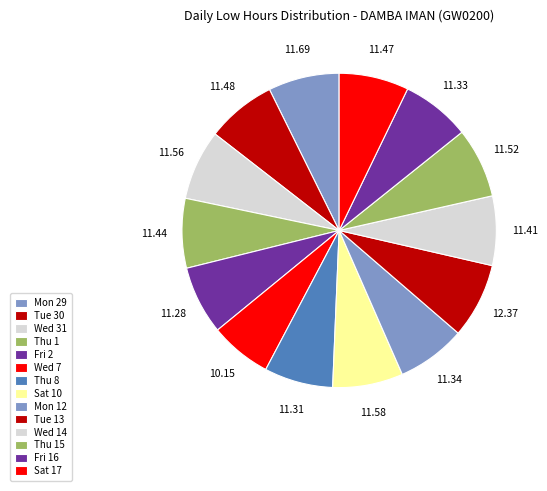

What is the ratio of the value at Wed 31 to the value at Sat 10?

1.0